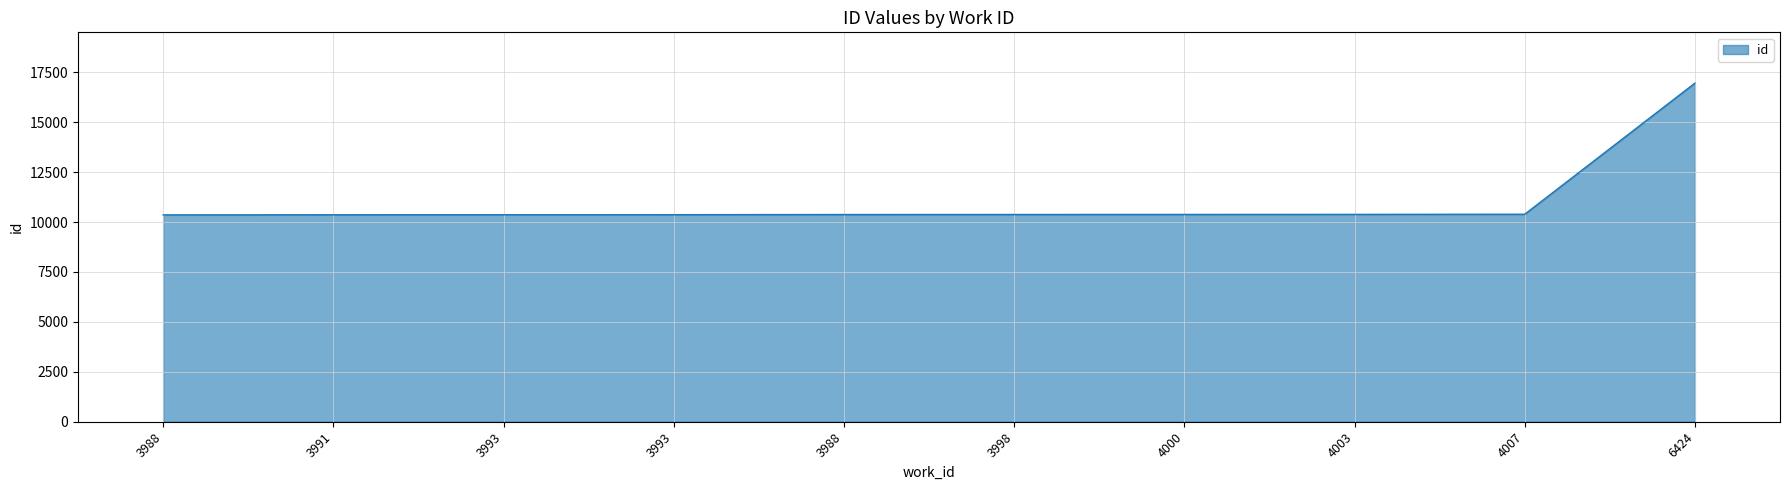

What is the label of the 4th point from the left?

3993